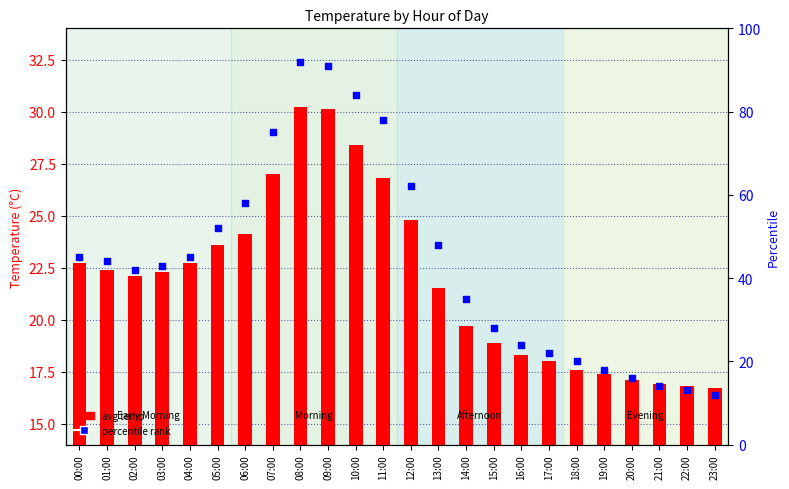

At how many categories does at least one series exceed 56?

7